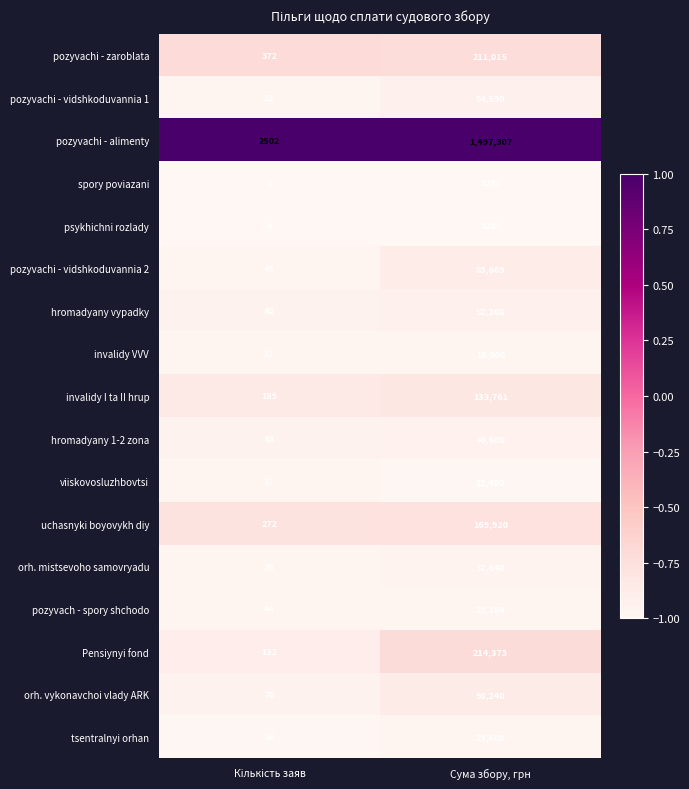

What is the total value across all series at Сума збору, грн?

2677211